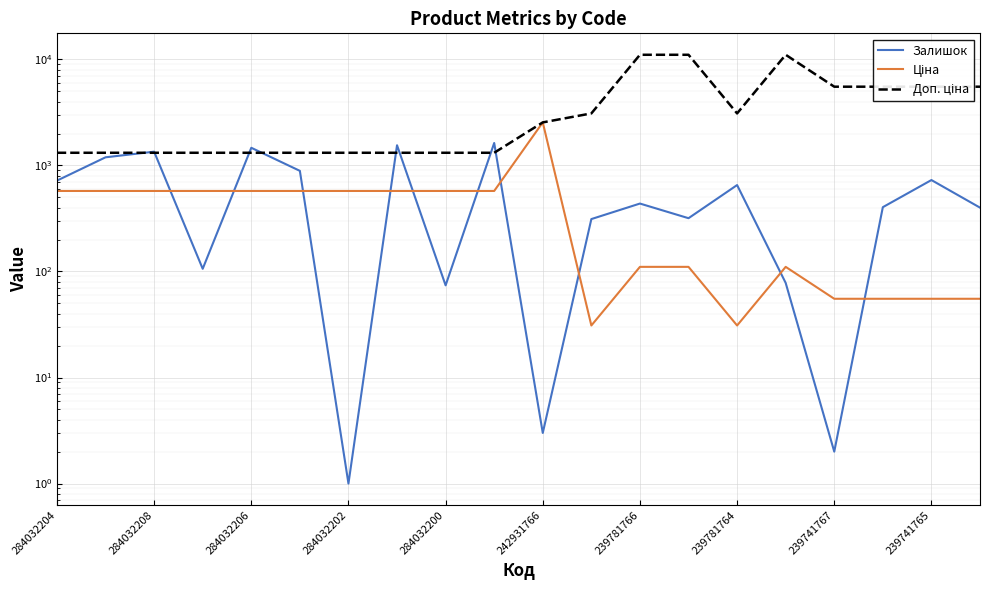

Reading left to right, list all the values displayed in this chart.

Залишок: 719.0	1193.0	1348.0	106.0	1467.0	889.0	1.0	1550.0	74.0	1628.0	3.0	312.0	437.0	318.0	653.0	78.0	2.0	404.0	728.0	400.0
Ціна: 574.5	574.5	574.5	574.5	574.5	574.5	574.5	574.5	574.5	574.5	2545.8	30.9	110.5	110.5	30.9	110.5	55.3	55.3	55.3	55.3
Доп. ціна: 1316.7	1316.7	1316.7	1316.7	1316.7	1316.7	1316.7	1316.7	1316.7	1316.7	2546.0	3095.0	11055.0	11055.0	3095.0	11055.0	5528.0	5528.0	5528.0	5528.0